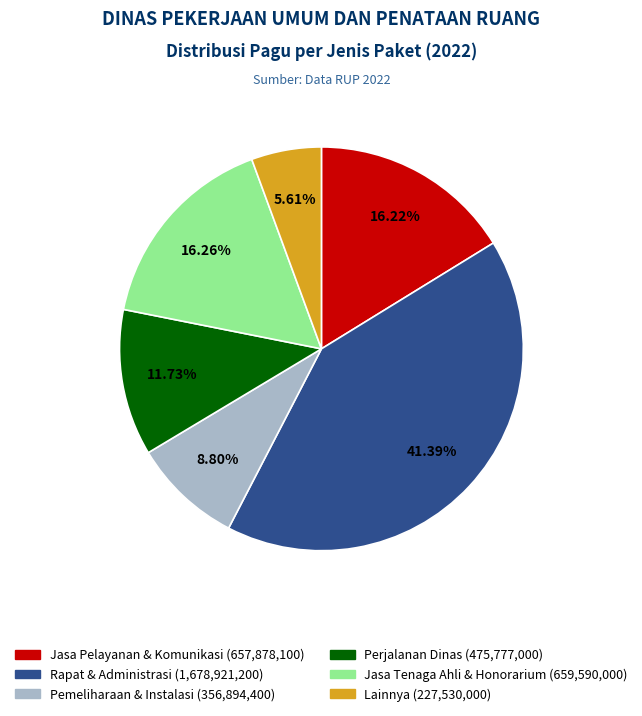

To the nearest percent, what is the difference between the largest and smallest slice percentages?

36%